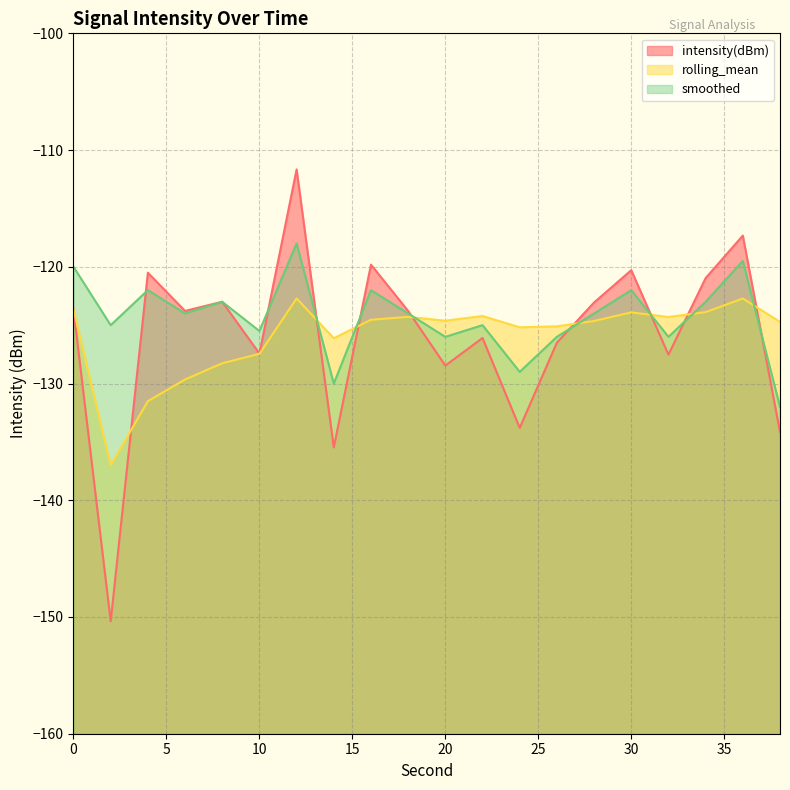

Which series changed the most between 8 and 10?

intensity(dBm)